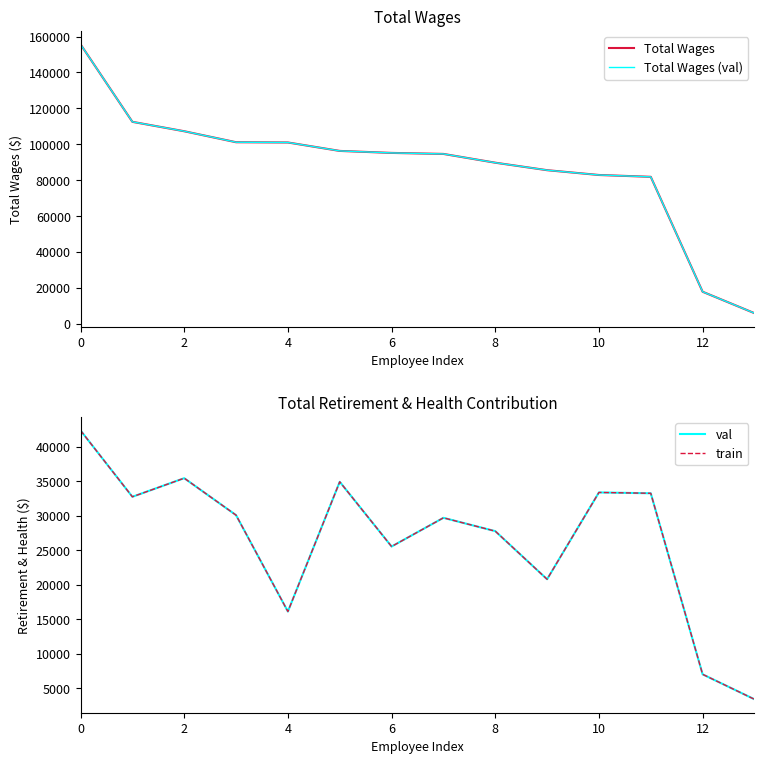

Rank the series by their maximum value, from highest to lowest.

Total Wages, Total Wages (val), val, train